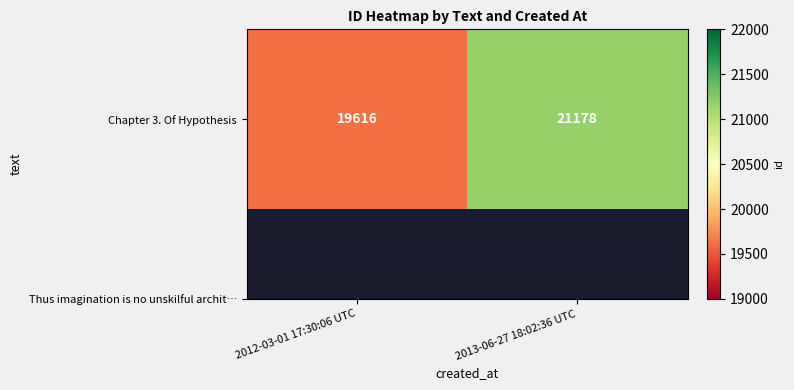

What is the ratio of the value at 2012-03-01 17:30:06 UTC to the value at 2013-06-27 18:02:36 UTC?

0.9